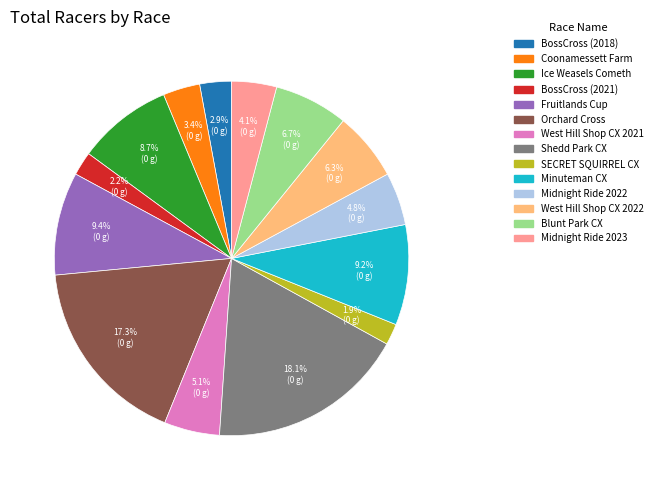

What is the total percentage of BossCross (2018) and Midnight Ride 2023?

7.0%